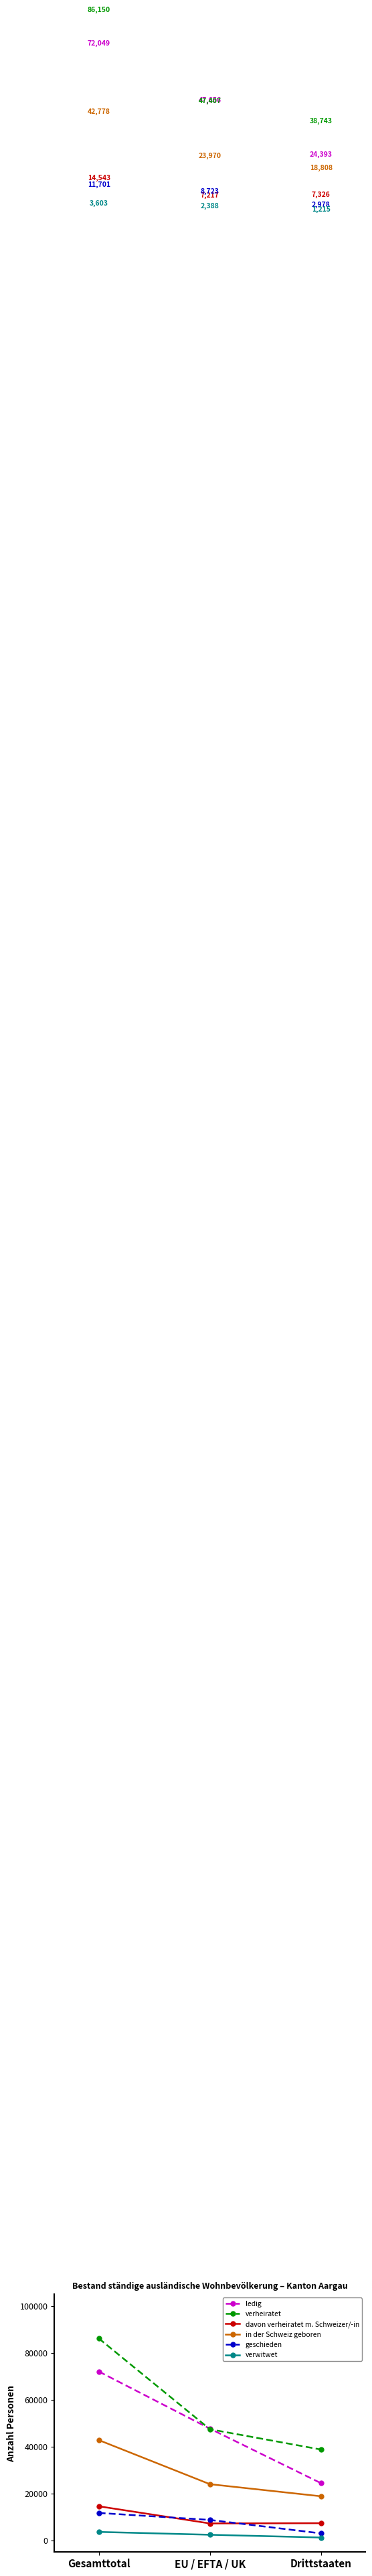

What is the label of the 2nd point from the right?

EU / EFTA / UK